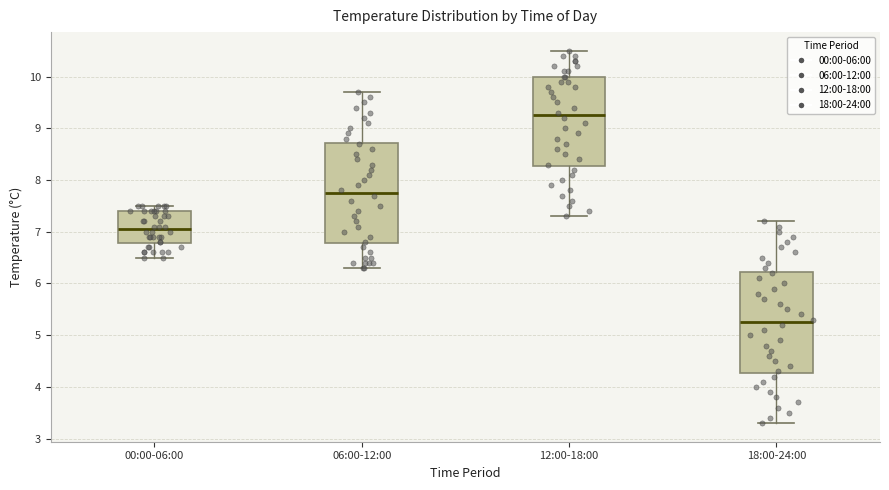

Reading left to right, transcribe this box plot: for each box, give where its median line is, the range the box spans, and where its two whiskers end, as read against the y-axis. The values are not printed on the chart, so give them approximately, as read against the axis.

00:00-06:00: median 7.1, box 6.8 to 7.4, whiskers 6.5 to 7.5
06:00-12:00: median 7.8, box 6.8 to 8.7, whiskers 6.3 to 9.7
12:00-18:00: median 9.3, box 8.3 to 10.0, whiskers 7.3 to 10.5
18:00-24:00: median 5.3, box 4.3 to 6.2, whiskers 3.3 to 7.2